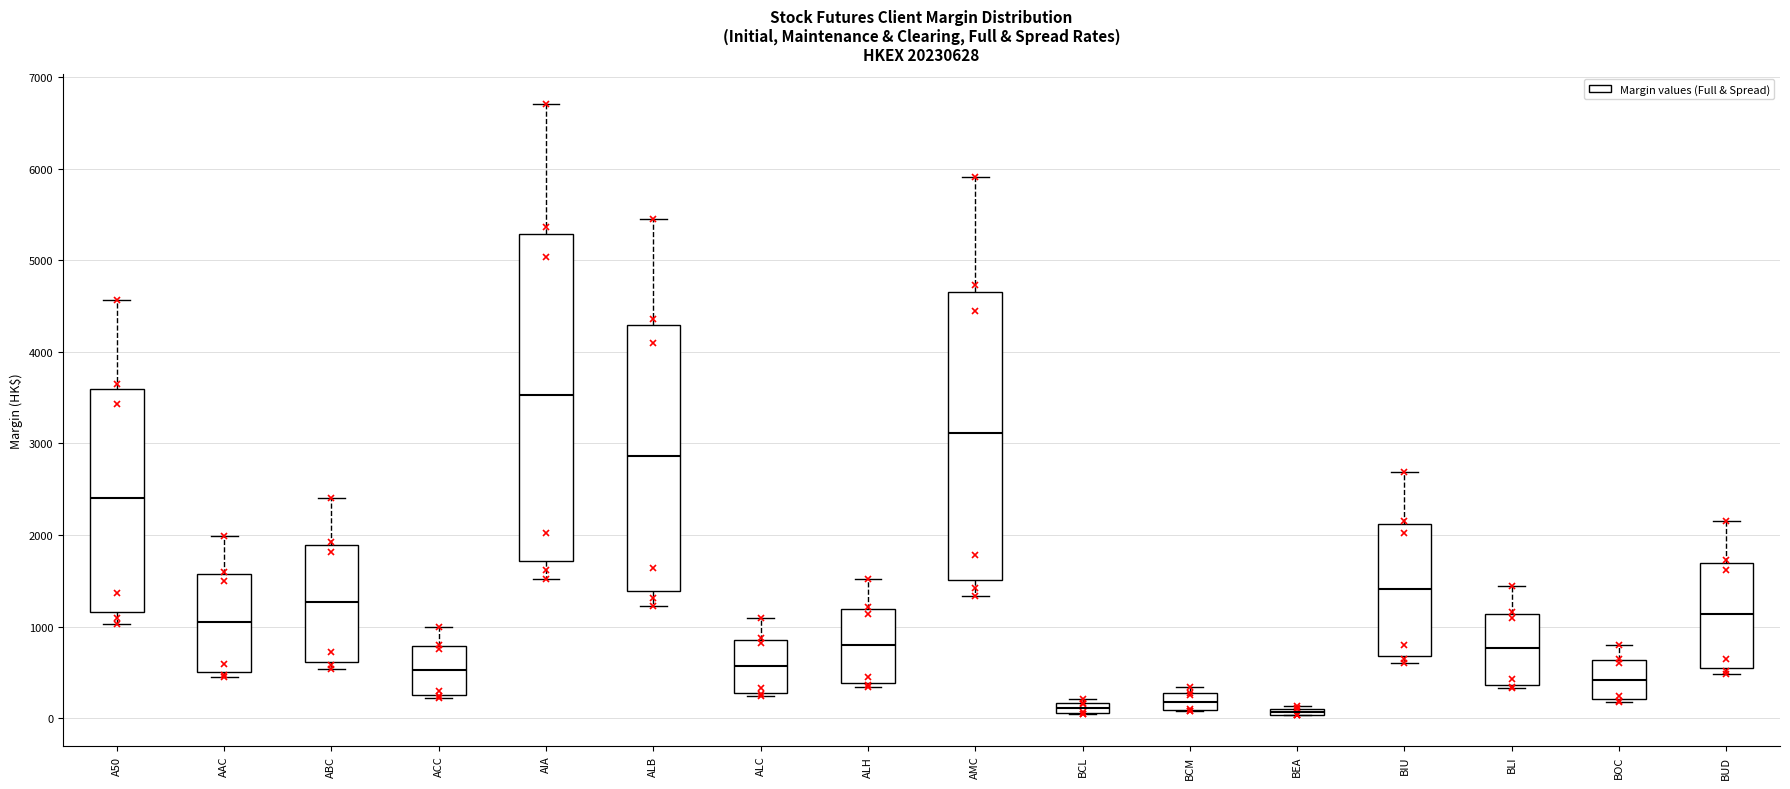

Comparing the boxes themselves (not the whiskers), which one is the tallest?

AIA